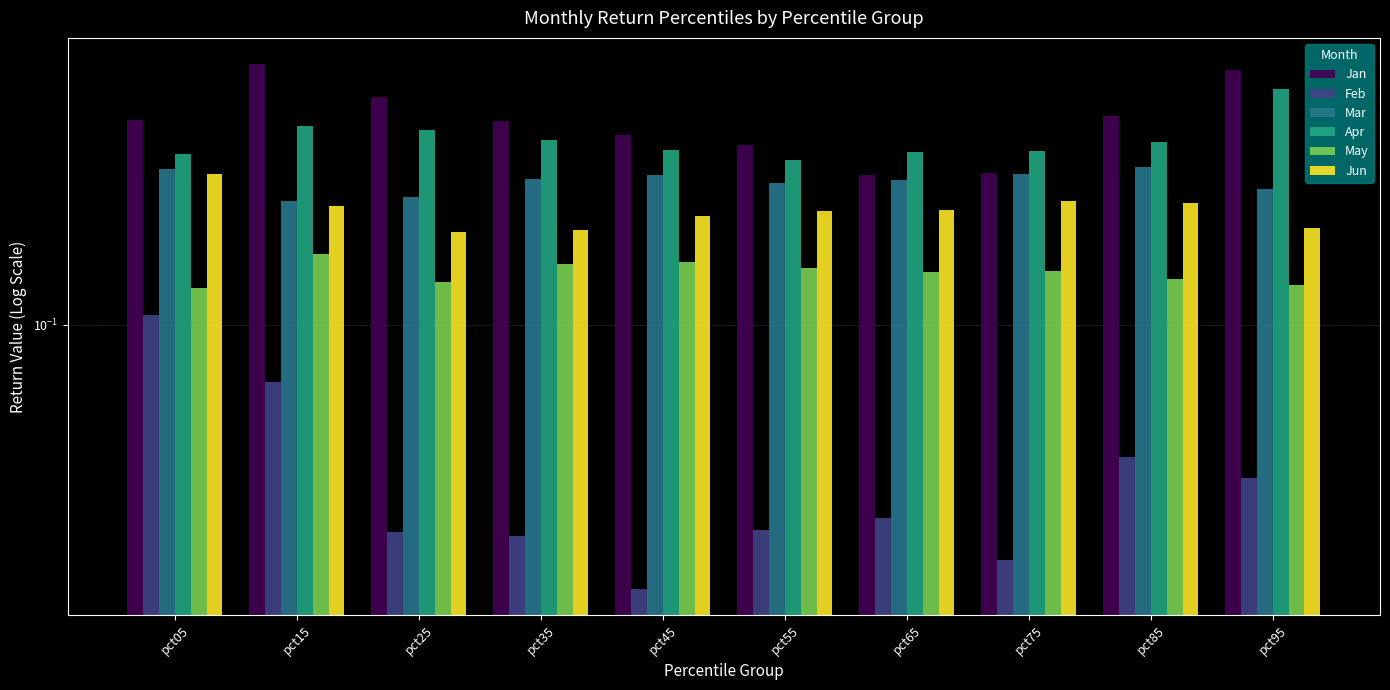

Which series has the largest total across all categories?

Jan